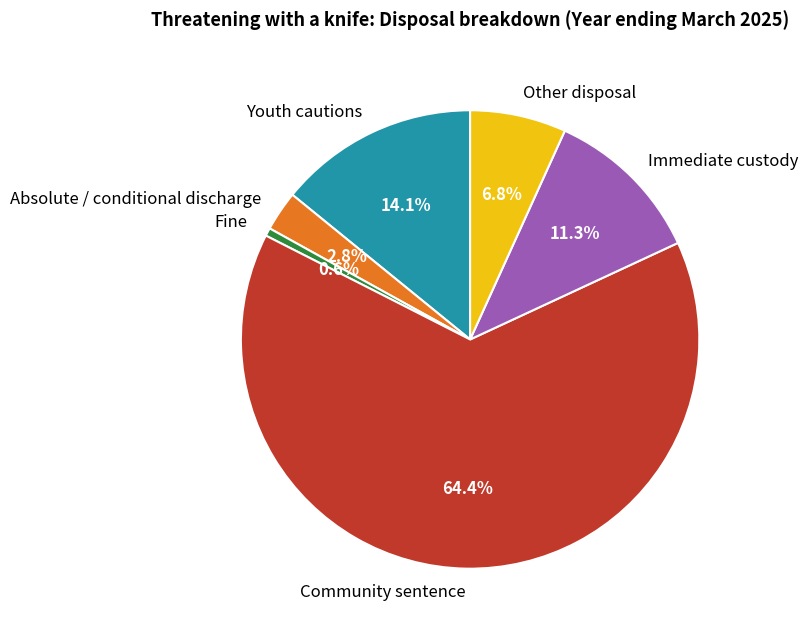

Between Youth cautions and Community sentence, which is larger?

Community sentence